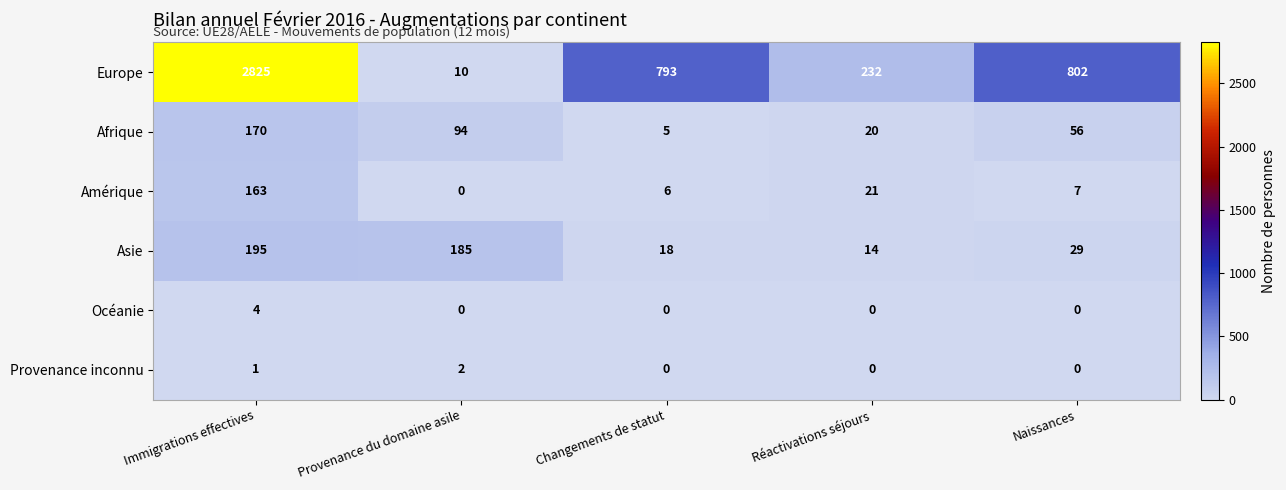

Reading left to right, what are all the values shown in this chart?

Europe: Immigrations effectives=2825	Provenance du domaine asile=10	Changements de statut=793	Réactivations séjours=232	Naissances=802
Afrique: Immigrations effectives=170	Provenance du domaine asile=94	Changements de statut=5	Réactivations séjours=20	Naissances=56
Amérique: Immigrations effectives=163	Provenance du domaine asile=0	Changements de statut=6	Réactivations séjours=21	Naissances=7
Asie: Immigrations effectives=195	Provenance du domaine asile=185	Changements de statut=18	Réactivations séjours=14	Naissances=29
Océanie: Immigrations effectives=4	Provenance du domaine asile=0	Changements de statut=0	Réactivations séjours=0	Naissances=0
Provenance inconnu: Immigrations effectives=1	Provenance du domaine asile=2	Changements de statut=0	Réactivations séjours=0	Naissances=0